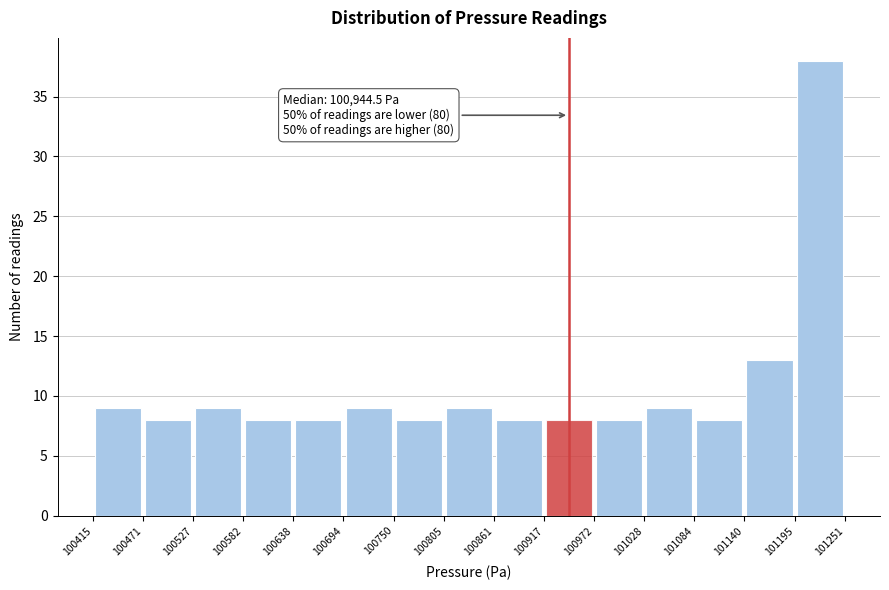

Which range on the x-axis has the tallest bar?

101195 to 101251